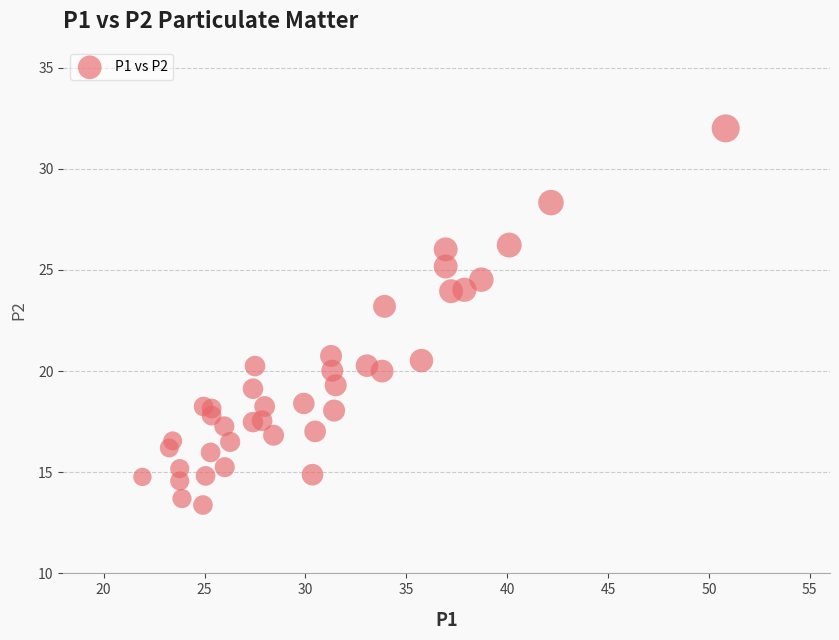

What is the range of X values (max minus min)?

28.9